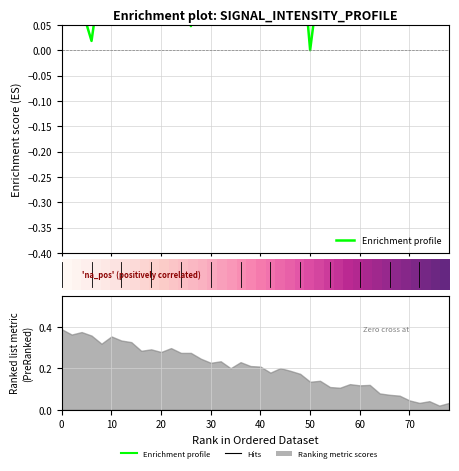

In Enrichment profile, how many points are higher than both neighbors (excluding endpoints)?

10